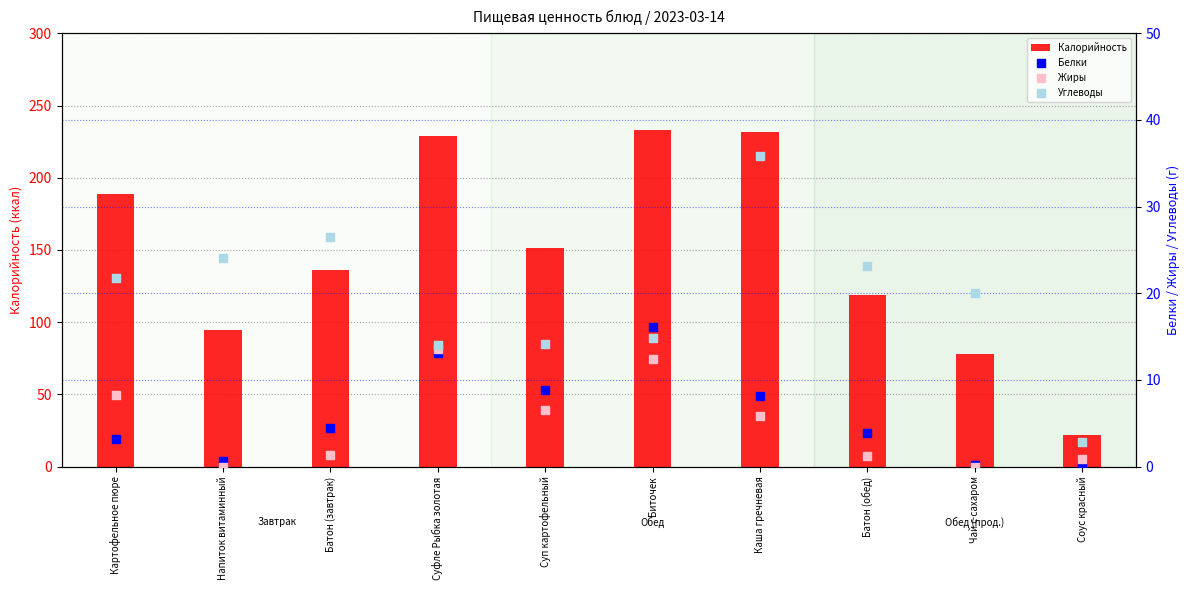

What are all the series names shown in the legend?

Калорийность, Белки, Жиры, Углеводы